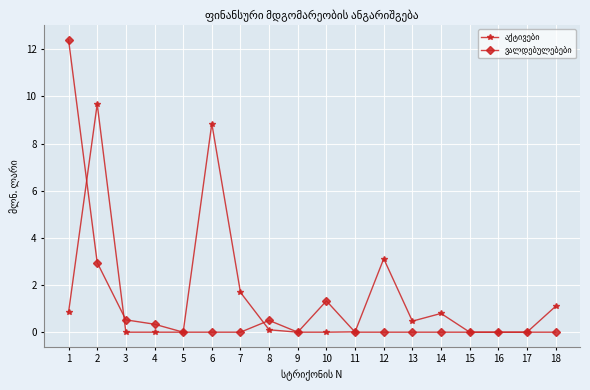

What is the spread (max minus min) of values at 12?

3.1